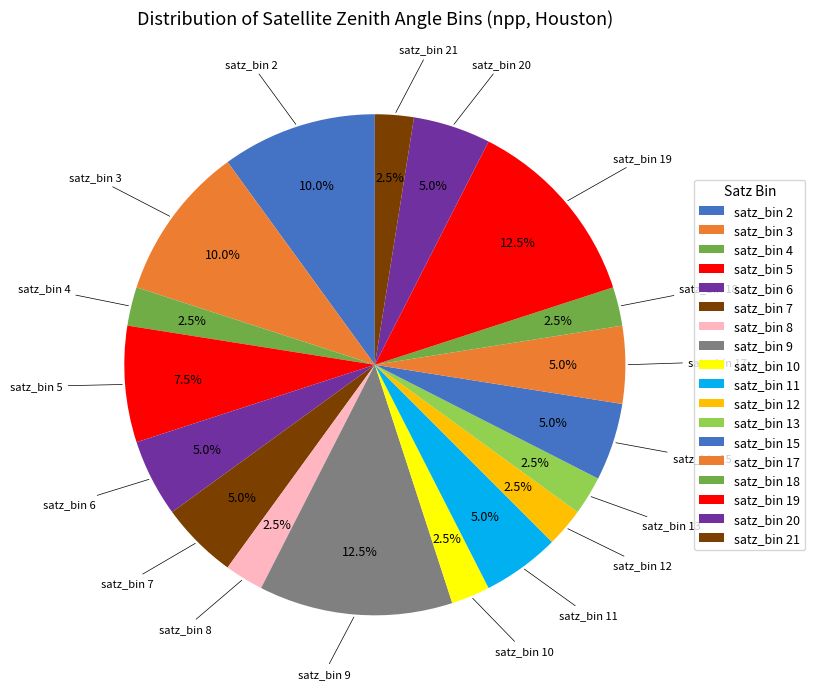

What portion of the pie excludes satz_bin 4?

97.5%